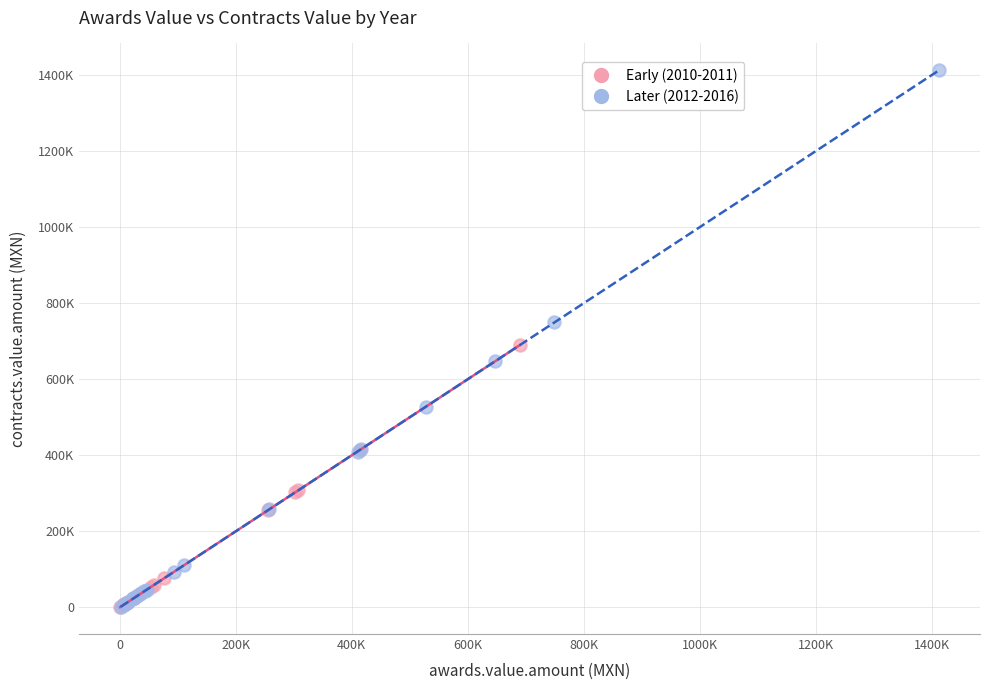

Which series contains the highest Y value?

Later (2012-2016)